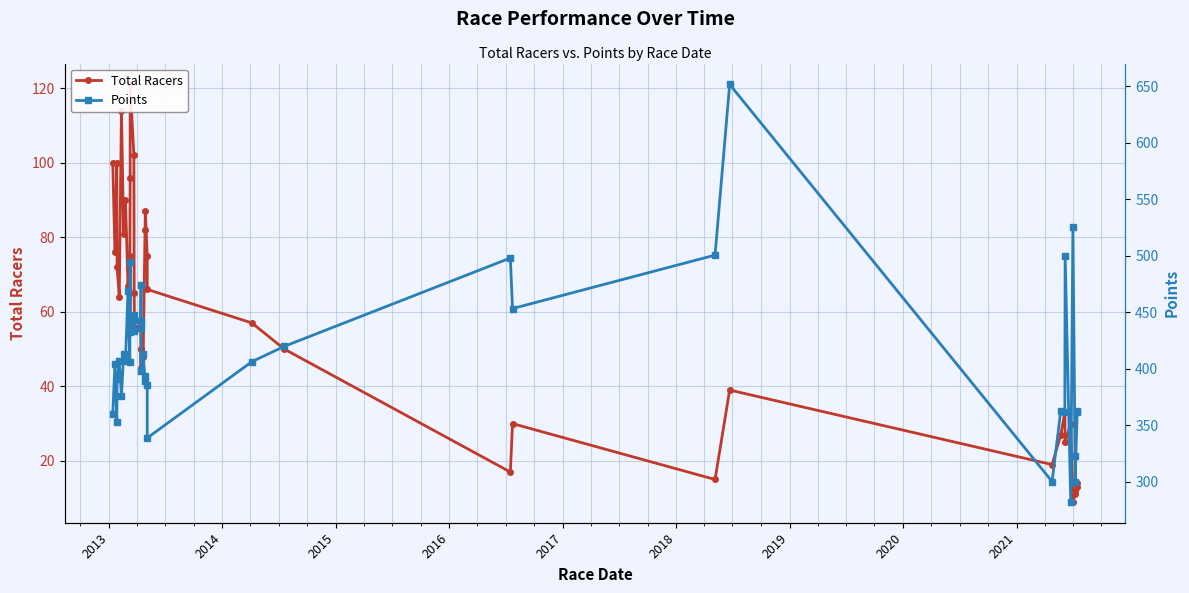

Reading left to right, transcribe all the data shown in this chart.

Total Racers: 100.0	76.0	100.0	72.0	64.0	114.0	81.0	90.0	67.0	75.0	96.0	121.0	102.0	65.0	56.0	56.0	50.0	45.0	50.0	48.0	82.0	87.0	75.0	66.0	57.0	50.0	17.0	30.0	15.0	39.0	19.0	27.0	33.0	25.0	30.0	9.0	11.0	12.0	13.0	14.0
Points: 359.6	404.2	353.0	390.6	406.3	375.4	412.7	406.9	468.5	405.5	494.3	432.3	443.2	433.1	447.0	436.1	473.7	441.7	397.8	412.7	389.0	393.0	385.7	338.5	406.1	419.6	497.8	453.1	500.4	651.5	300.0	362.8	361.6	500.0	282.0	525.0	322.5	300.0	362.8	361.6